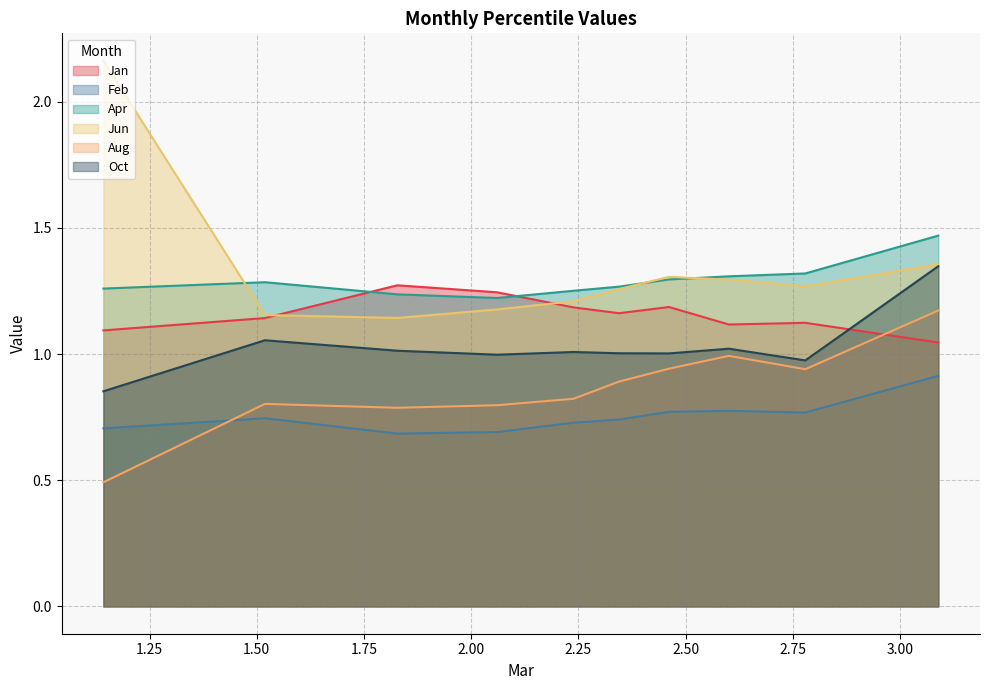

What is the difference between the Aug values at pct85 and pct45?

0.1